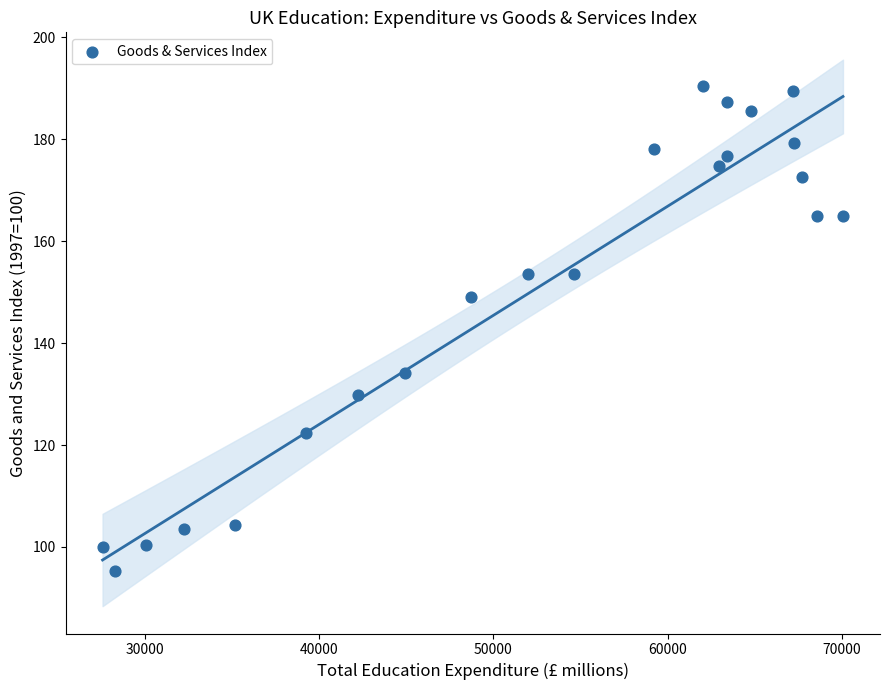

What is the range of Y values (max minus min)?

95.2